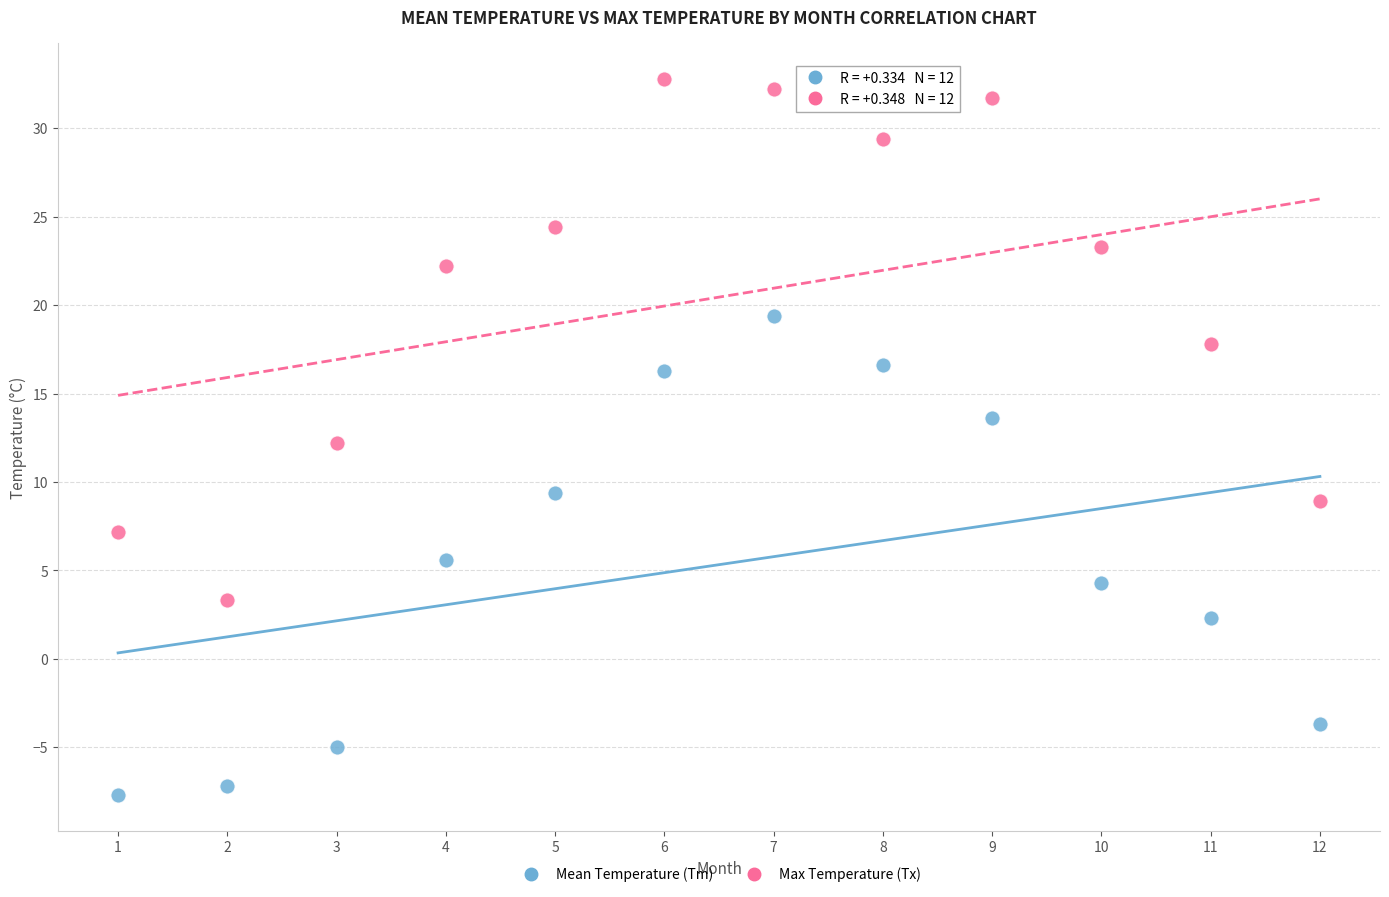

What is the X range (max minus min) for the scatter plot?

11.0